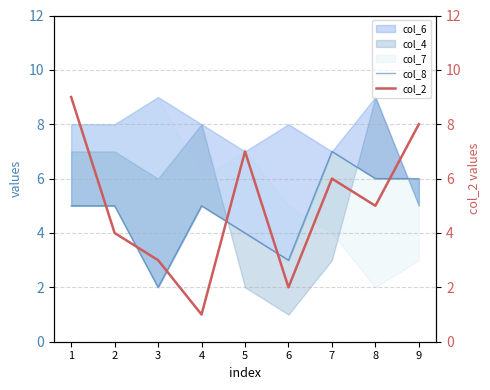

Which has a higher value, 6 or 3?

6